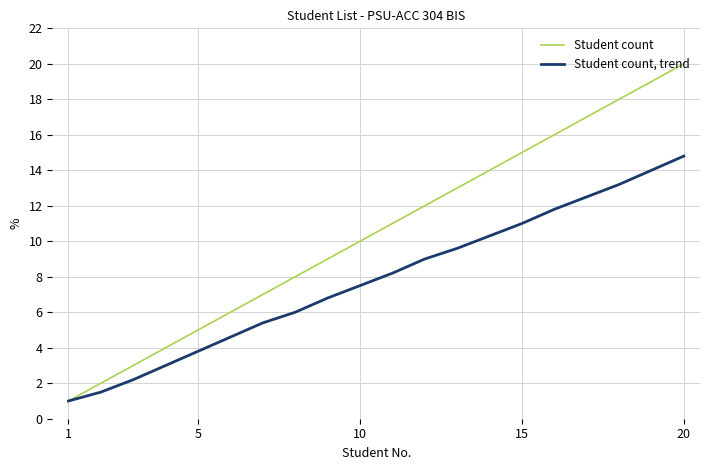

Which series has the largest total across all categories?

Student count